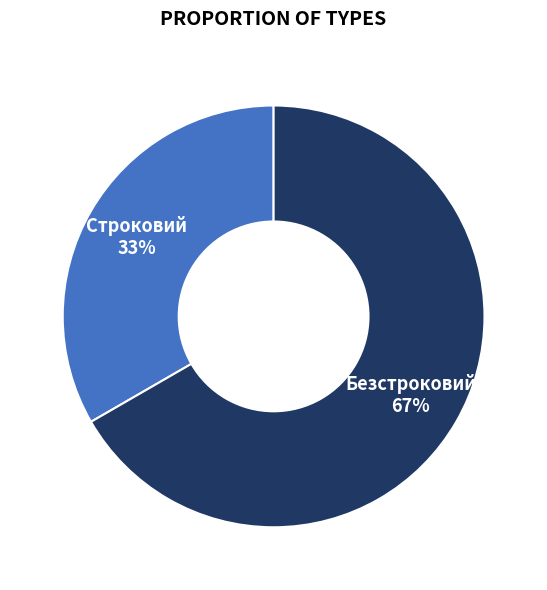

Rank the categories by value from highest to lowest.

Безстроковий, Строковий